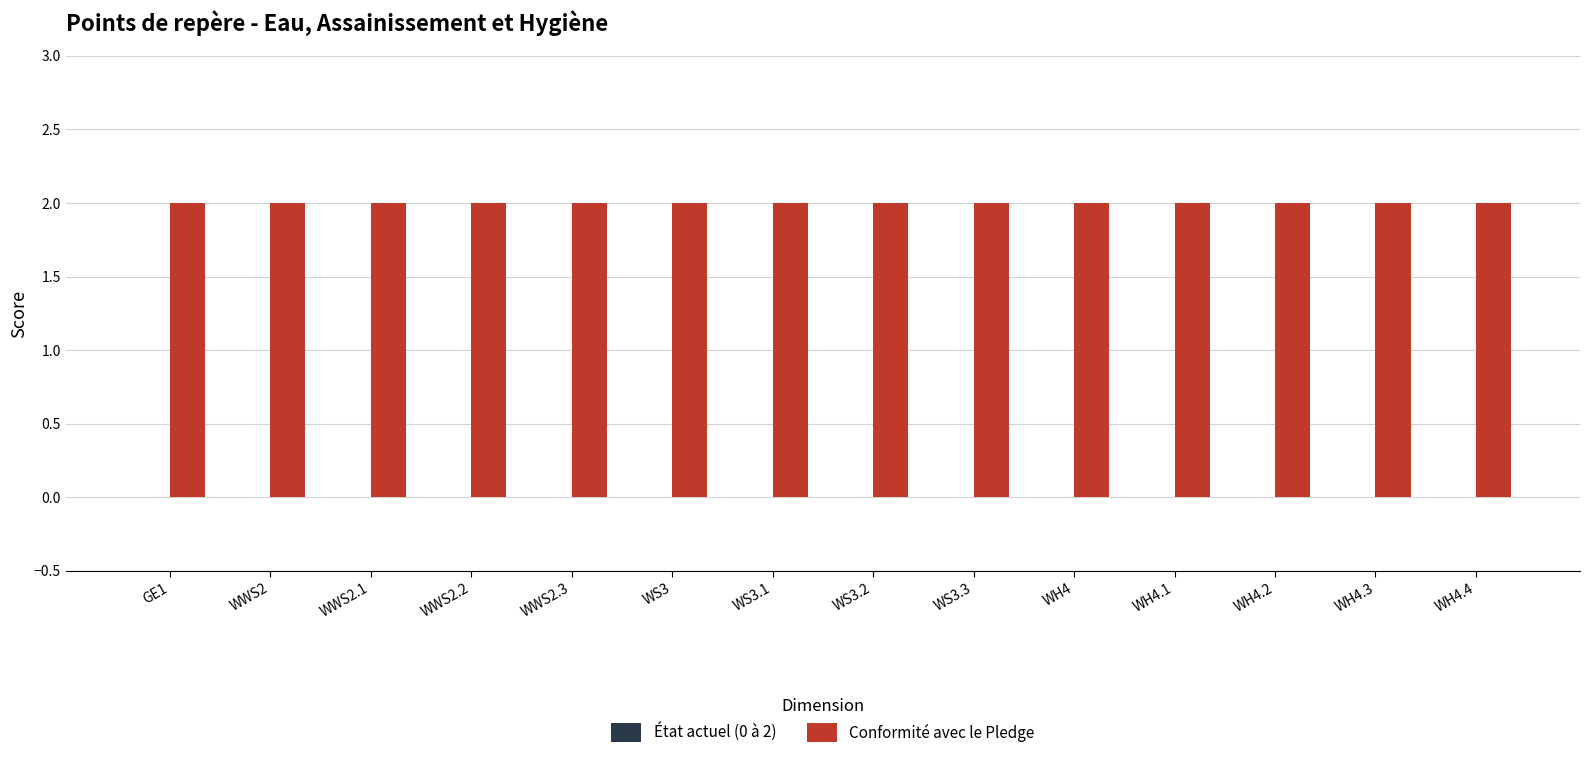

What is the label of the 12th bar from the right?

WWS2.1